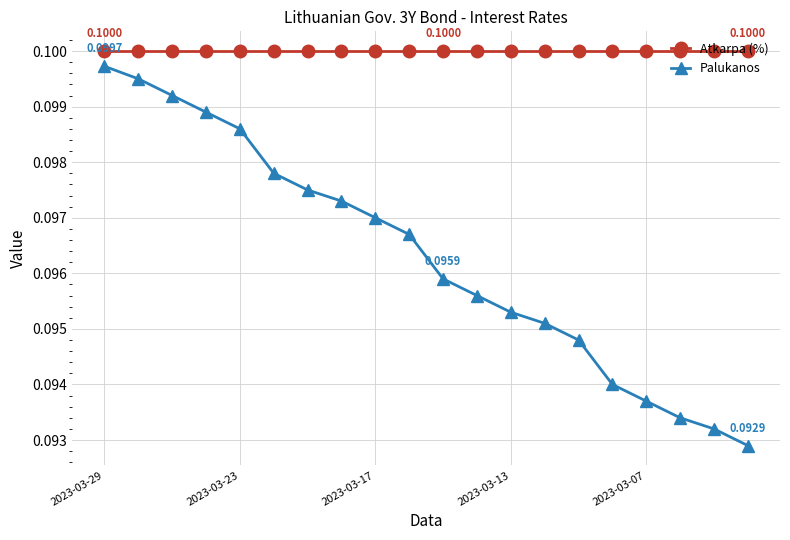

True or false: Atkarpa (%) and Palukanos cross at least once.

False